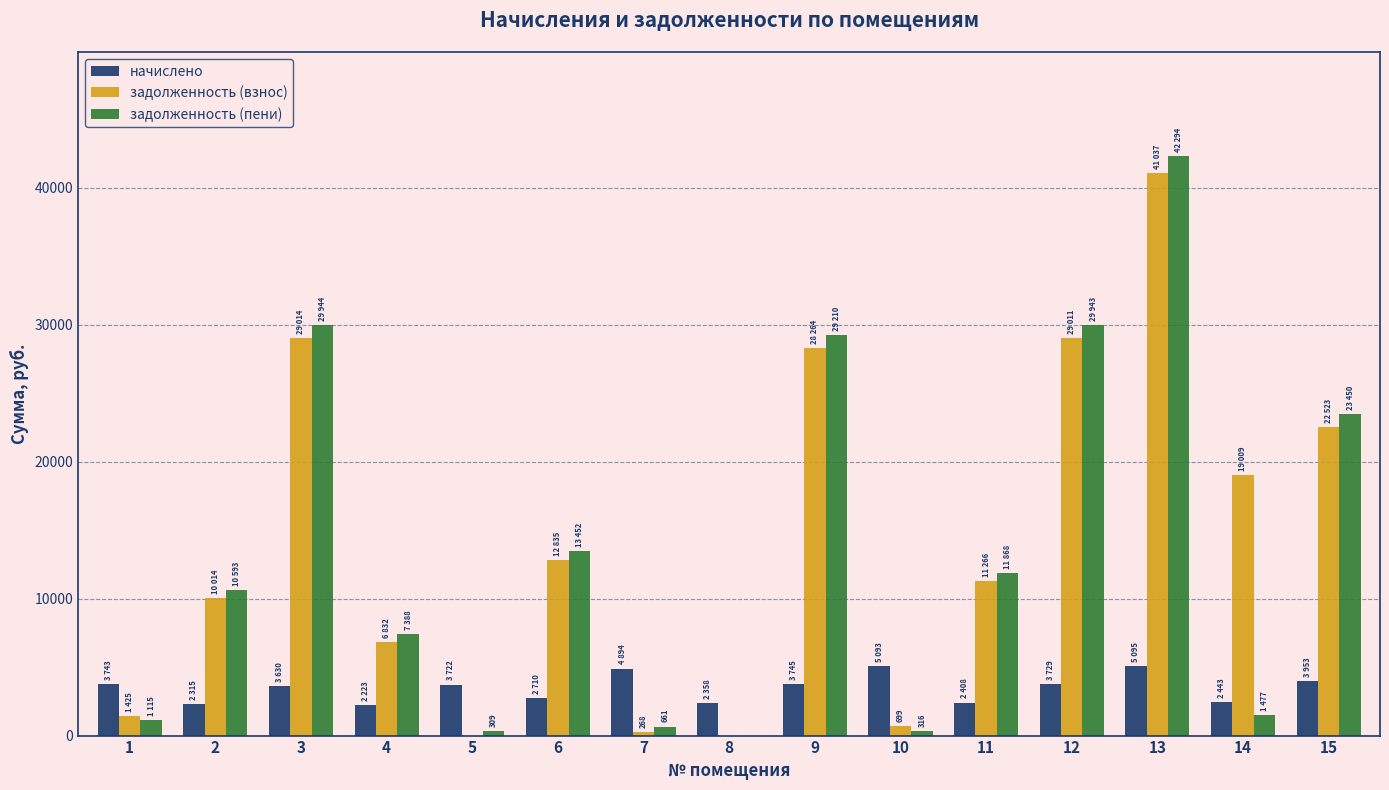

Which series has the largest total across all categories?

задолженность (взнос)